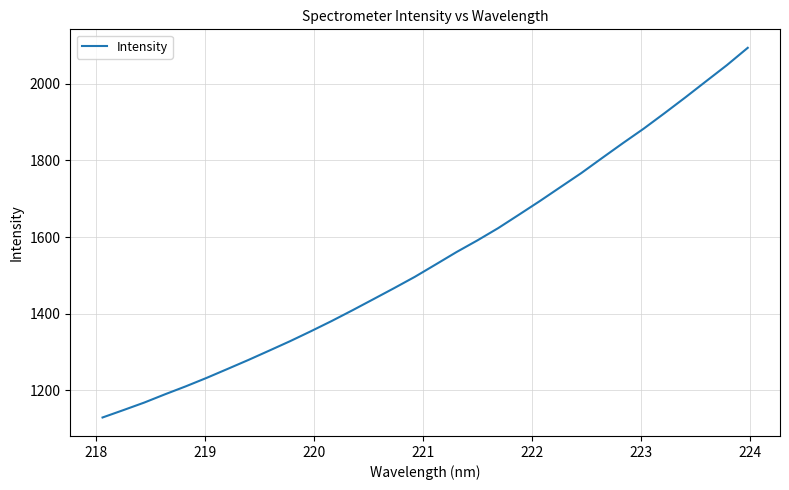

True or false: the data has more than 0 interior local peaks.

False